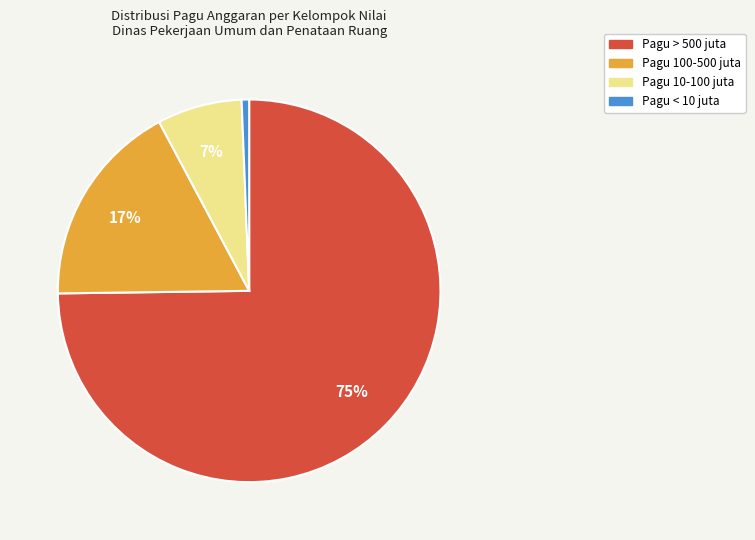

To the nearest percent, what is the difference between the largest and smallest slice percentages?

74%